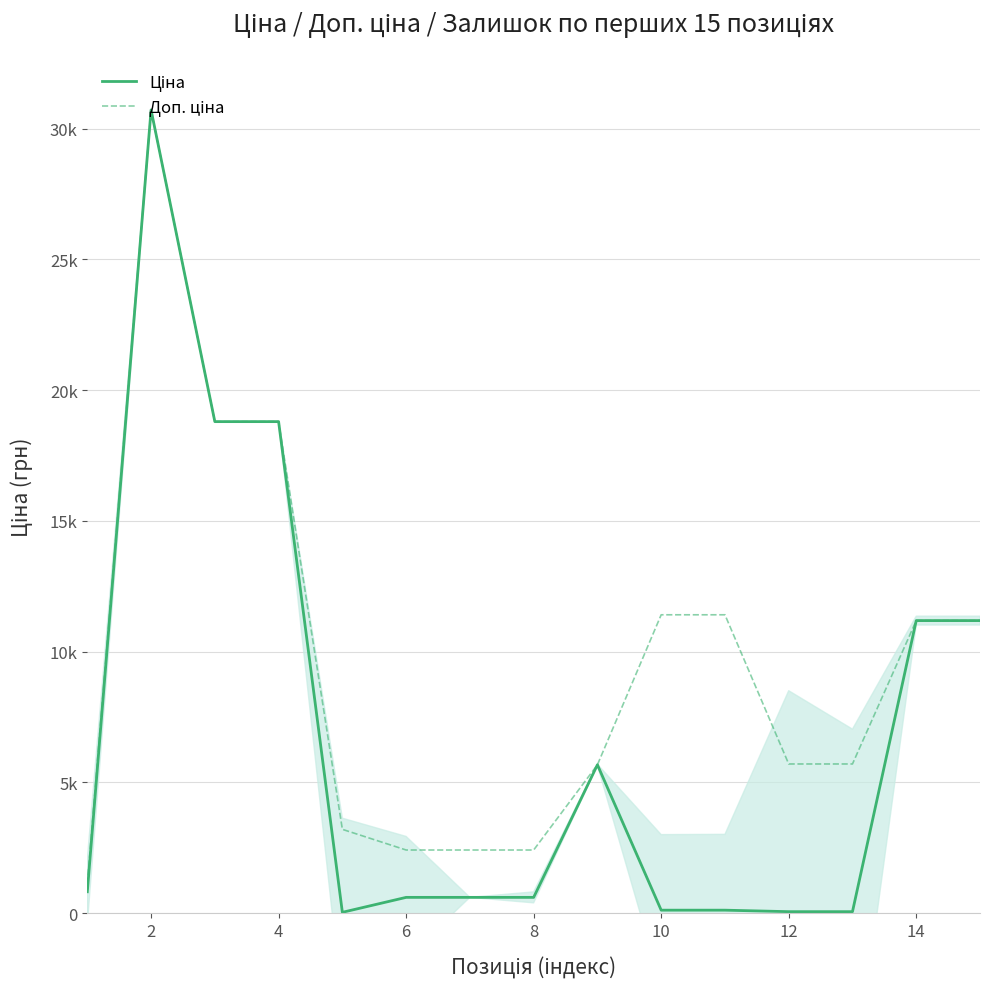

At which category does Ціна reach its first local peak?

2